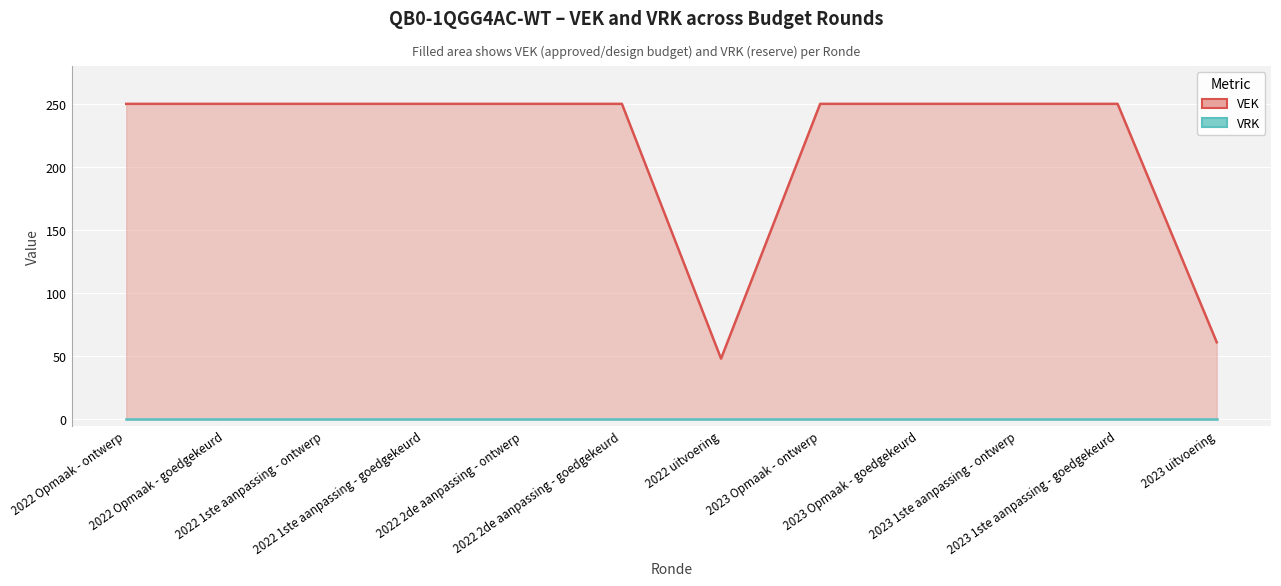

How many interior local valleys (lower than both neighbors) does the data have?

1